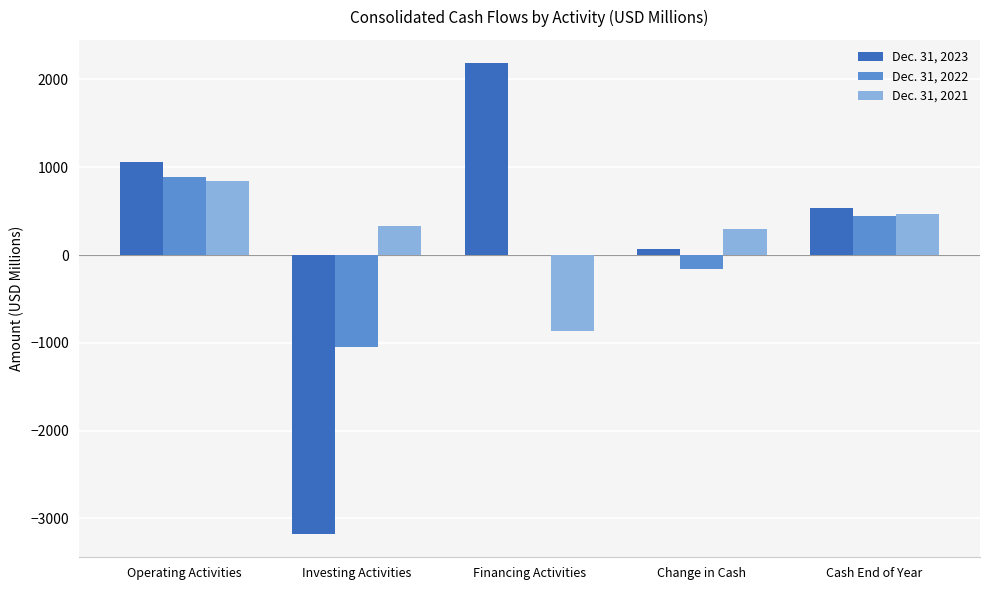

What is the average value of the Dec. 31, 2021 series?

213